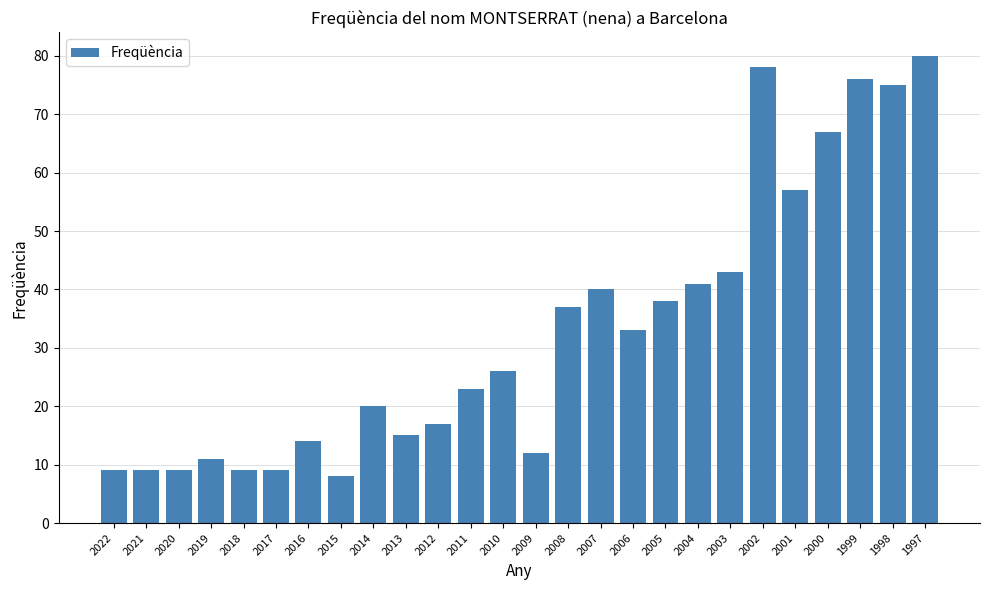

Which category has the highest value across all series?

1997